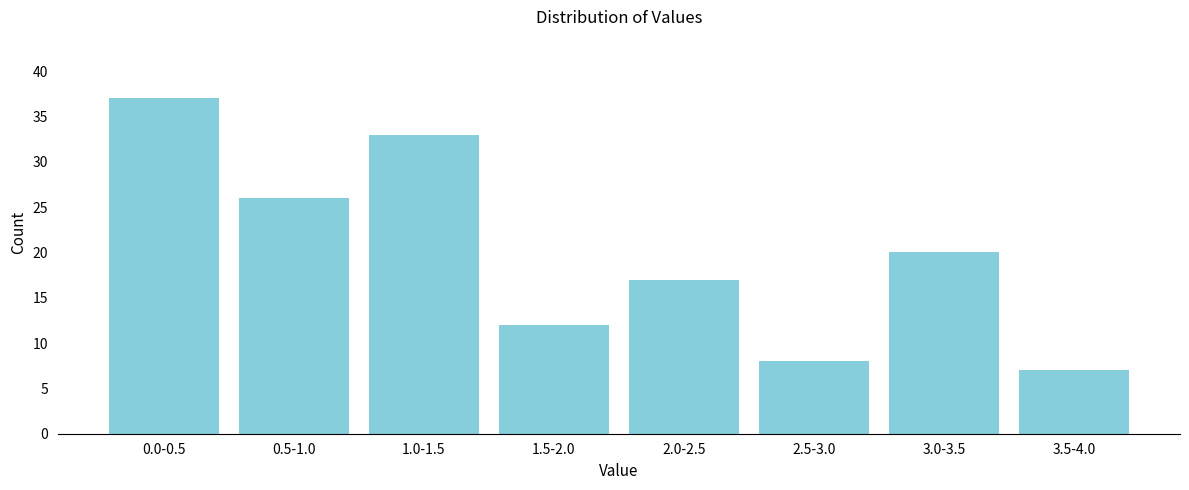

Reading left to right, what are all the values shown in this chart?

37	26	33	12	17	8	20	7